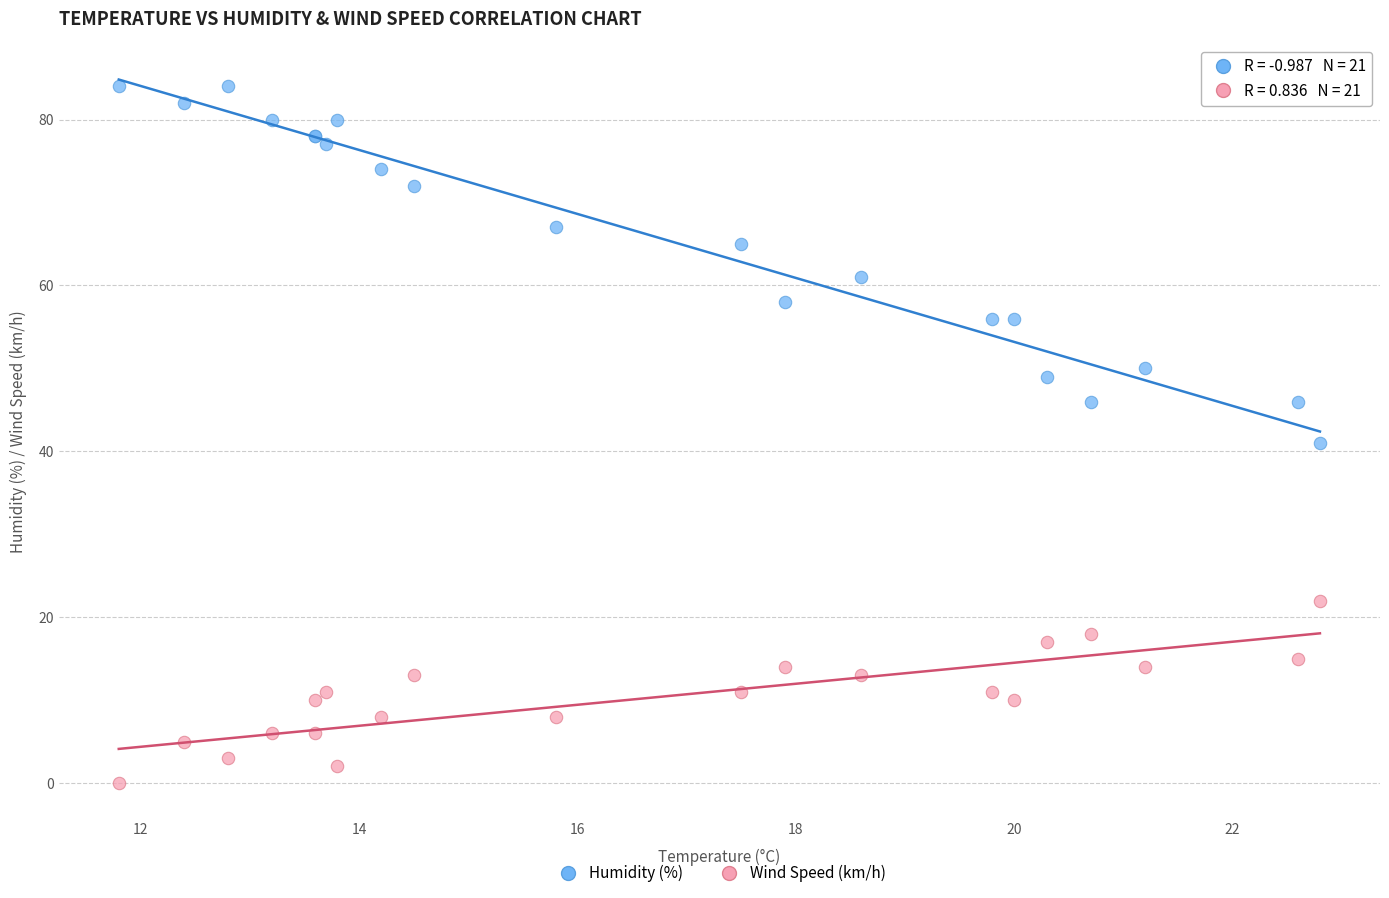

Which series reaches the maximum Y coordinate?

Humidity (%)